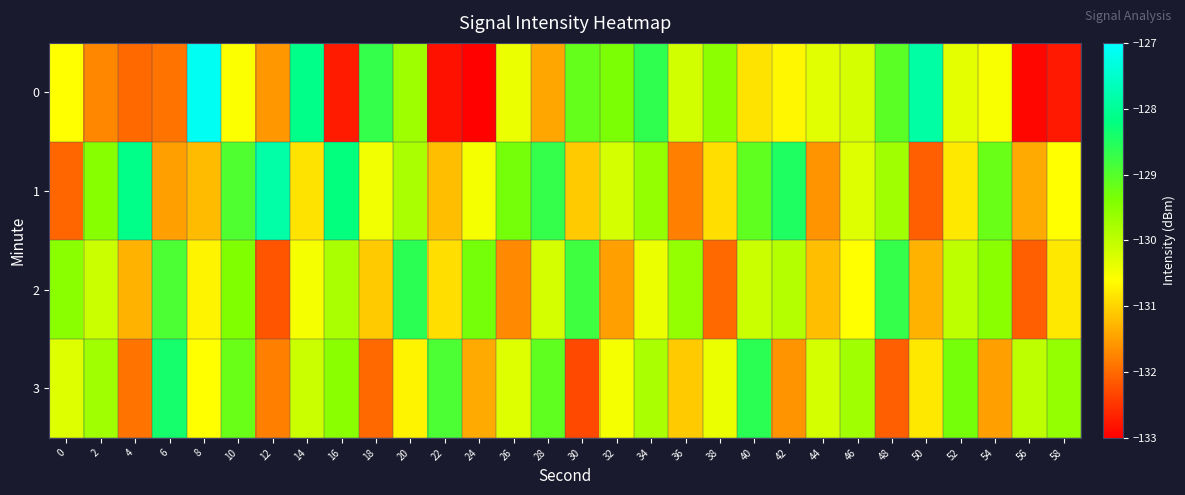

Reading left to right, transcribe all the data shown in this chart.

0: 0=-130.6	2=-131.7	4=-132.0	6=-131.9	8=-127.1	10=-130.6	12=-131.5	14=-128.1	16=-132.7	18=-128.7	20=-129.7	22=-132.8	24=-133.0	26=-130.4	28=-131.4	30=-129.1	32=-129.4	34=-128.7	36=-130.2	38=-129.5	40=-130.9	42=-130.7	44=-130.3	46=-130.2	48=-129.1	50=-127.9	52=-130.3	54=-130.5	56=-132.9	58=-132.8
1: 0=-132.0	2=-129.5	4=-128.1	6=-131.5	8=-131.2	10=-128.9	12=-127.8	14=-130.9	16=-128.2	18=-130.5	20=-129.8	22=-131.2	24=-130.5	26=-129.3	28=-128.7	30=-131.1	32=-130.2	34=-129.6	36=-131.8	38=-130.9	40=-129.1	42=-128.5	44=-131.6	46=-130.3	48=-129.7	50=-132.1	52=-130.8	54=-129.2	56=-131.4	58=-130.6
2: 0=-129.5	2=-130.1	4=-131.3	6=-128.9	8=-130.7	10=-129.4	12=-132.2	14=-130.5	16=-129.8	18=-131.1	20=-128.6	22=-130.9	24=-129.3	26=-131.7	28=-130.2	30=-128.8	32=-131.5	34=-130.4	36=-129.6	38=-132.0	40=-130.1	42=-129.9	44=-131.2	46=-130.6	48=-128.7	50=-131.3	52=-130.0	54=-129.5	56=-132.1	58=-130.8
3: 0=-130.3	2=-129.7	4=-131.9	6=-128.4	8=-130.6	10=-129.2	12=-131.8	14=-130.1	16=-129.5	18=-132.0	20=-130.7	22=-128.9	24=-131.4	26=-130.3	28=-129.1	30=-132.3	32=-130.5	34=-129.8	36=-131.1	38=-130.4	40=-128.6	42=-131.6	44=-130.2	46=-129.7	48=-132.1	50=-130.8	52=-129.3	54=-131.5	56=-130.0	58=-129.6